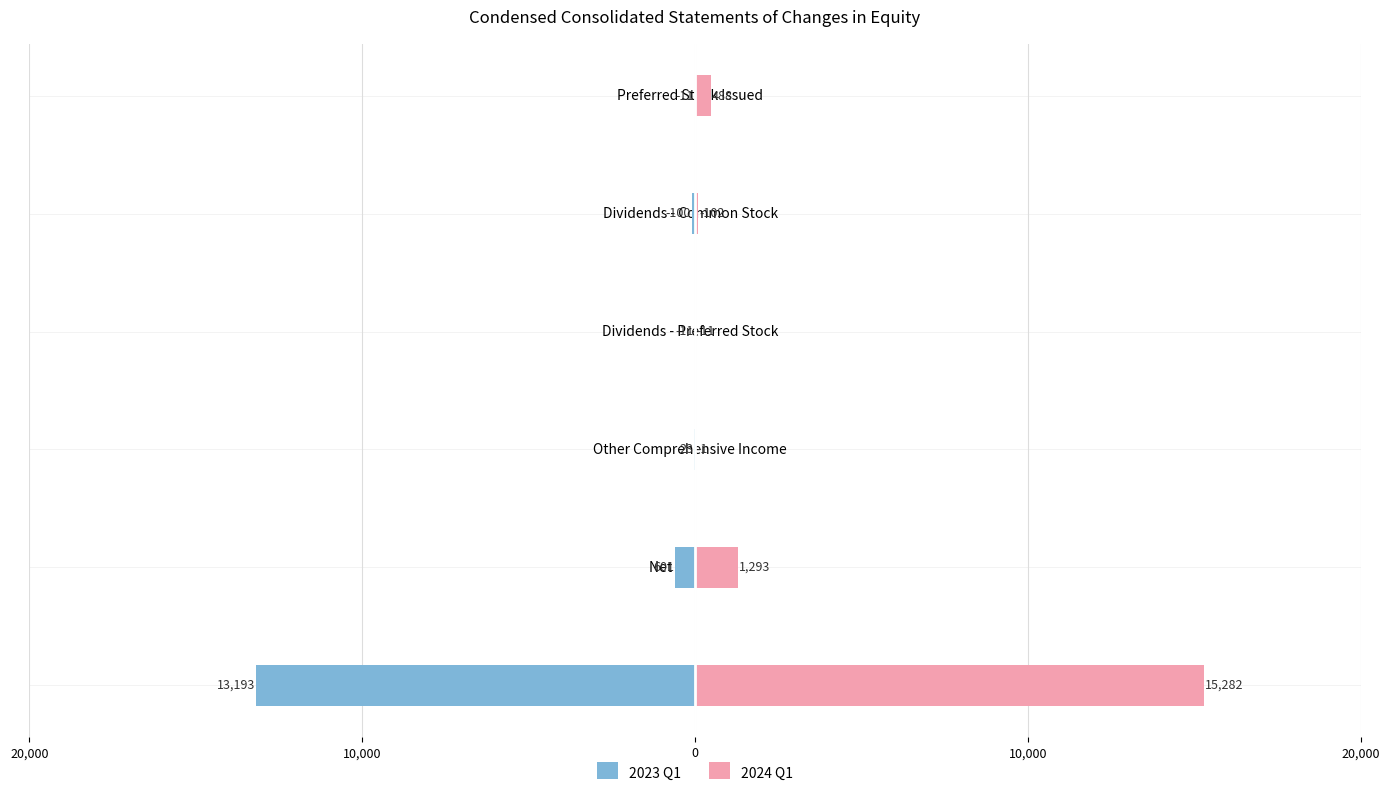

The value of 2024 Q1 at Dividends - Preferred Stock is 16. True or false?

False